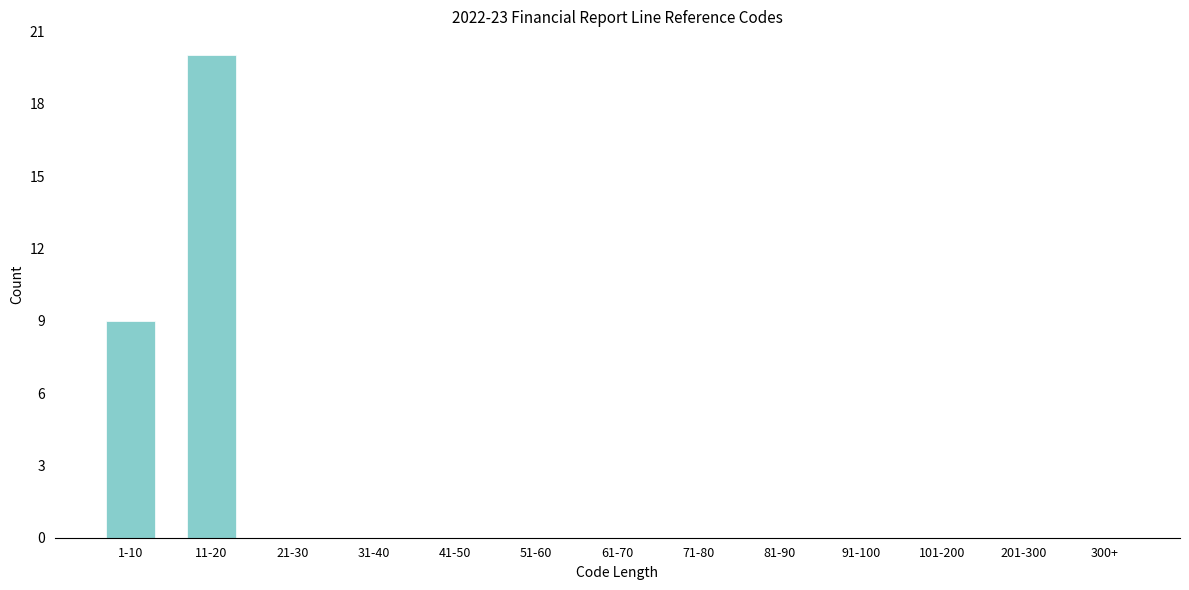

Reading left to right, transcribe all the data shown in this chart.

1-10=9	11-20=20	21-30=0	31-40=0	41-50=0	51-60=0	61-70=0	71-80=0	81-90=0	91-100=0	101-200=0	201-300=0	300+=0